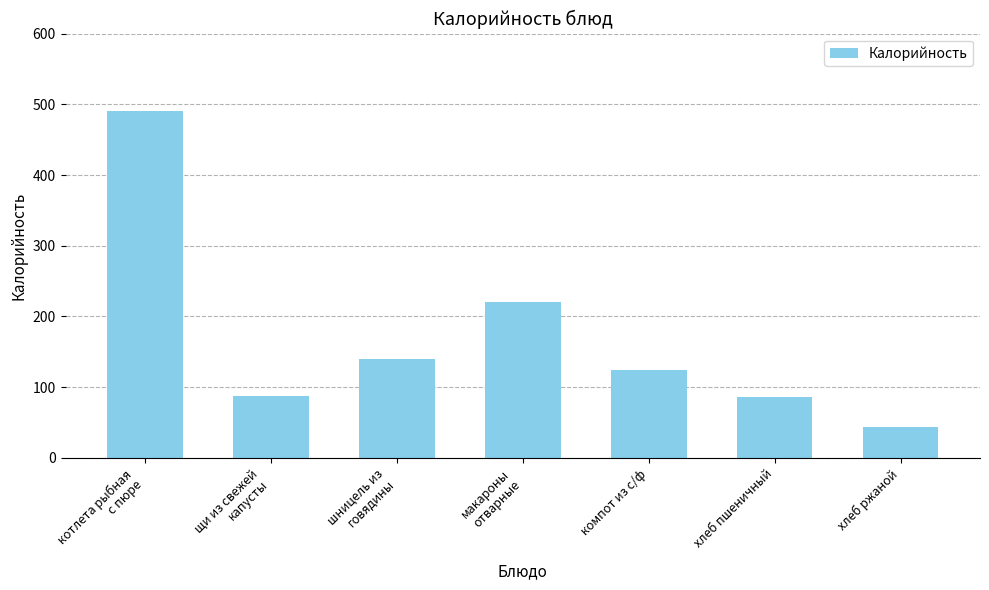

At which category does the chart reach its peak across all series?

котлета рыбная
с пюре